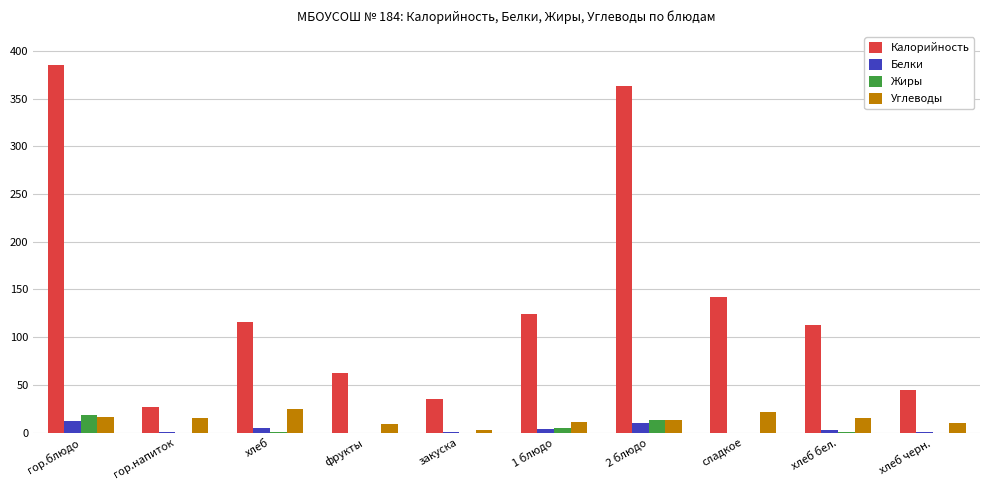

Where does the Углеводы series first go above 14?

гор.блюдо